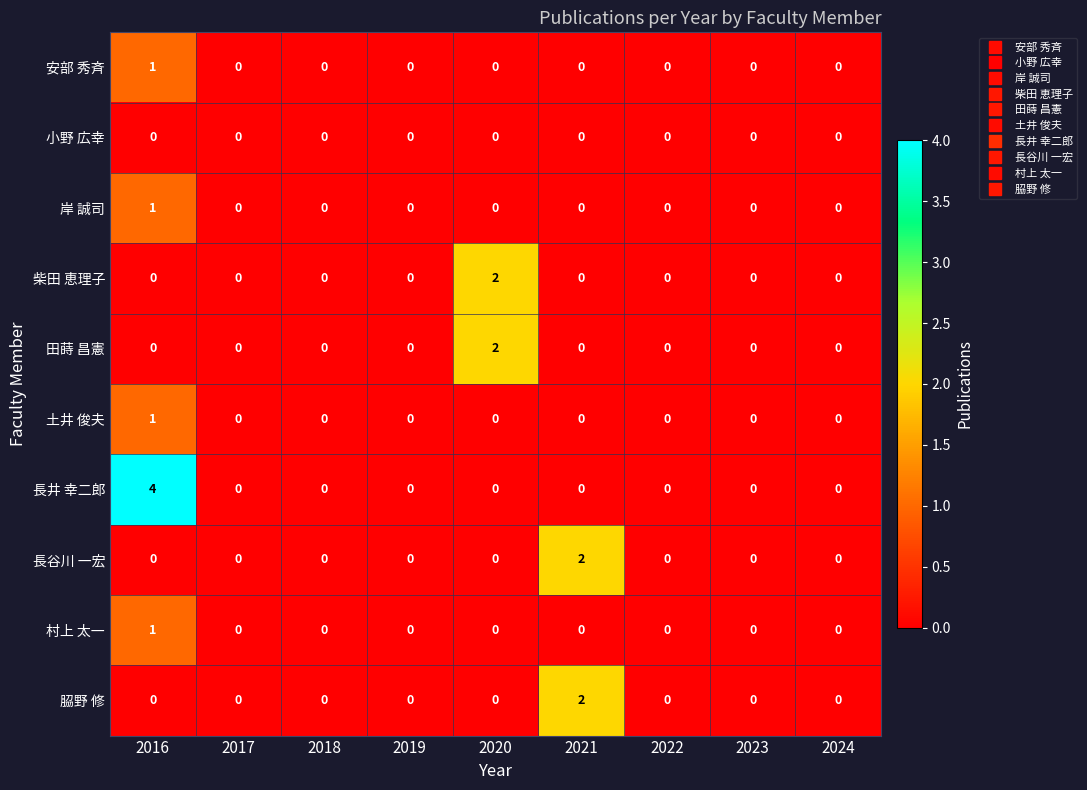

What is the maximum value shown in the chart?

4